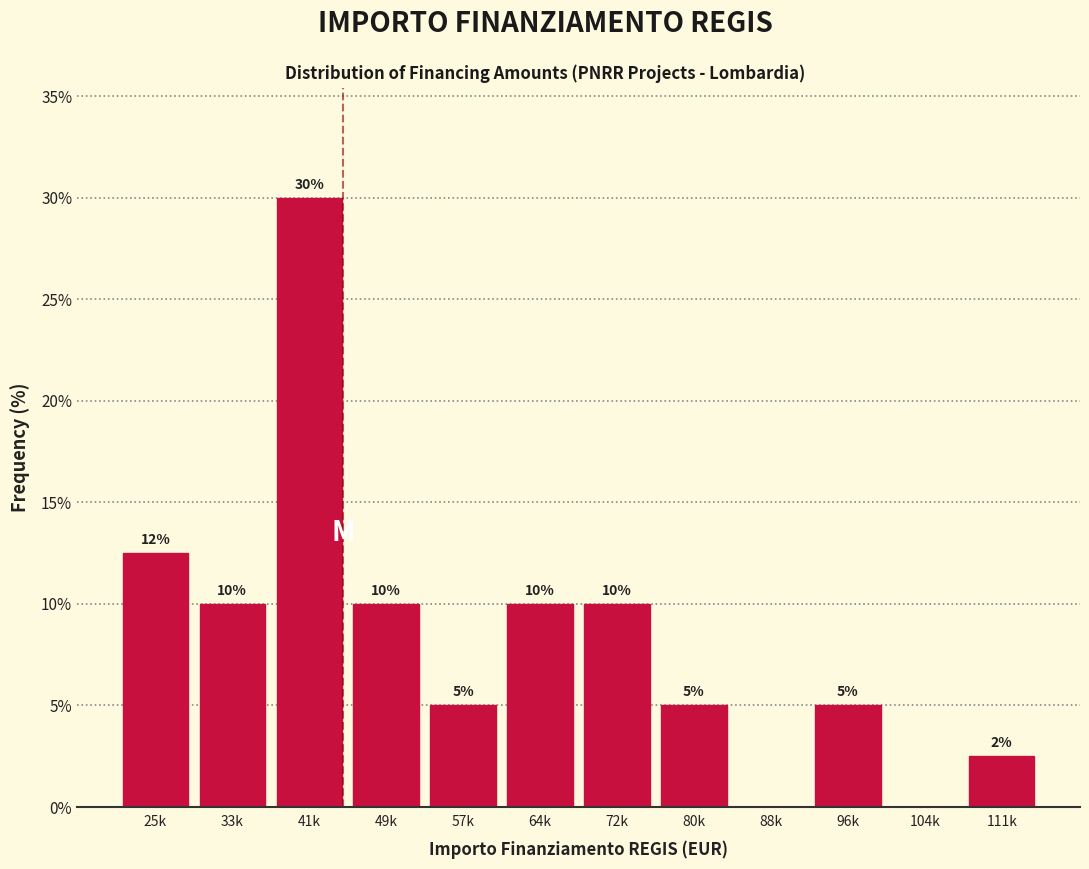

What is the greatest value displayed?

30.0